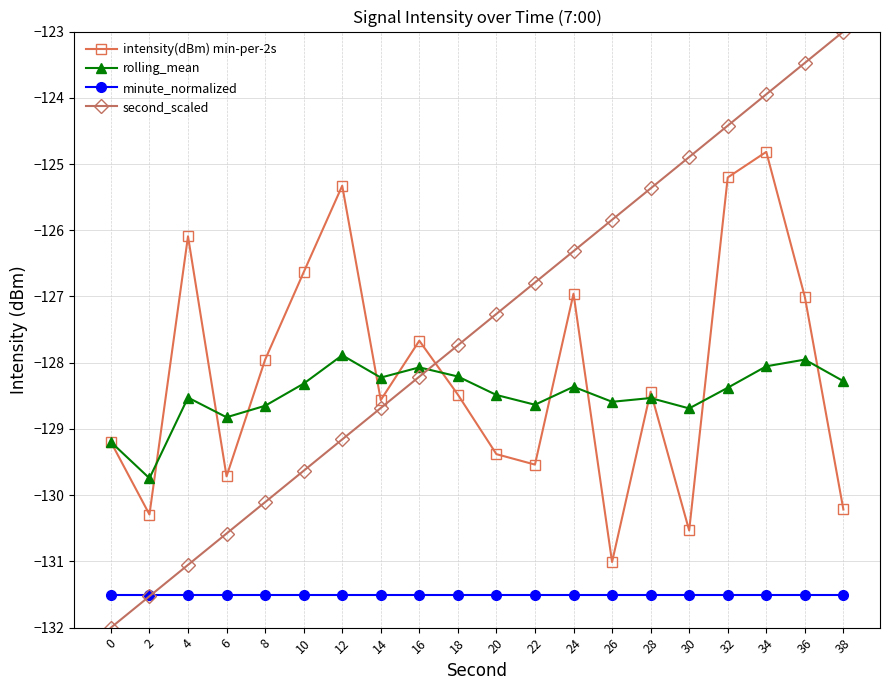

Which series has the widest spread of values?

second_scaled